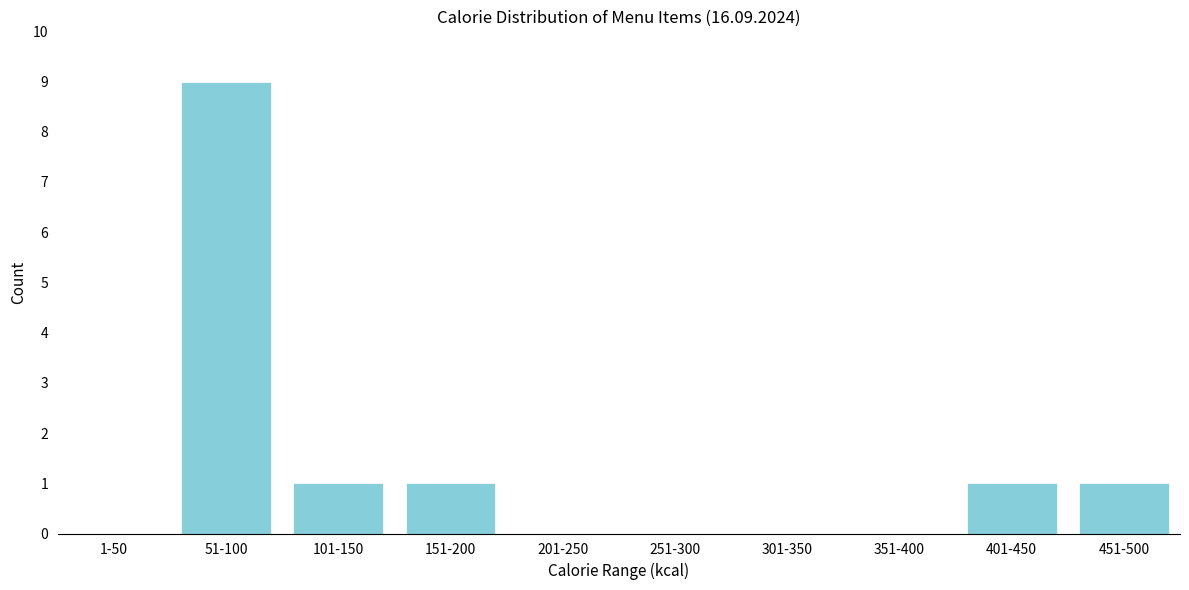

Reading left to right, what are all the values shown in this chart?

1-50=0	51-100=9	101-150=1	151-200=1	201-250=0	251-300=0	301-350=0	351-400=0	401-450=1	451-500=1